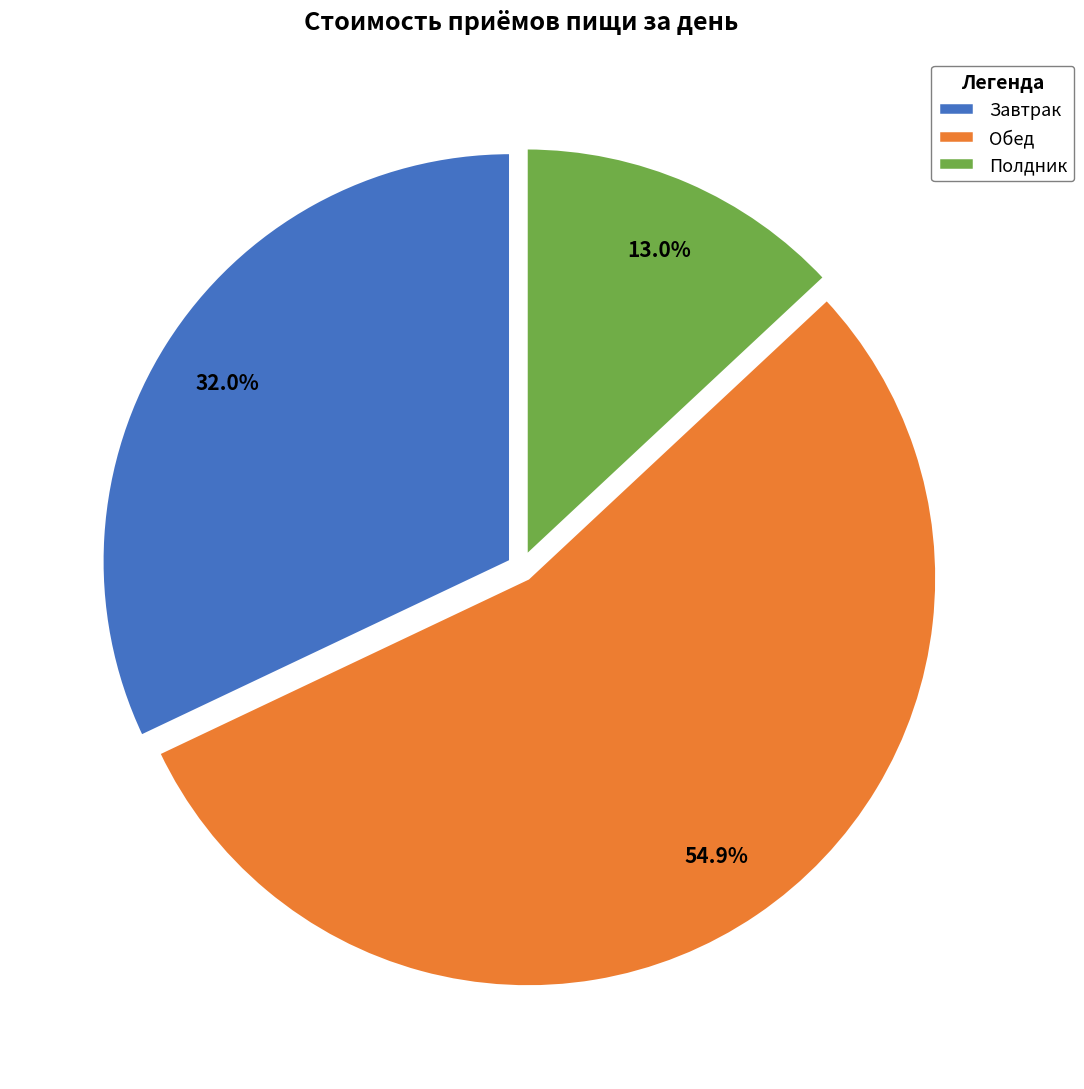

Which has a higher value, Обед or Полдник?

Обед